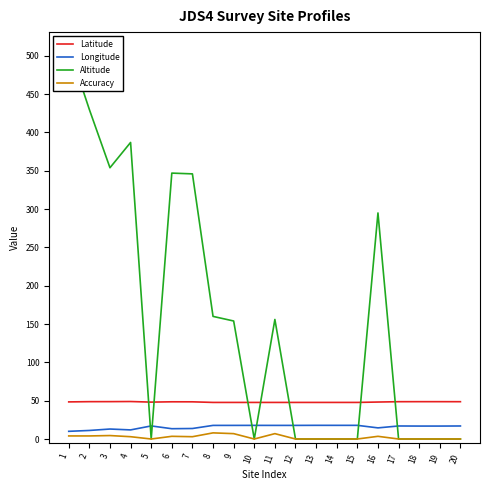

The Altitude series shows 0.0 at 13. True or false?

True